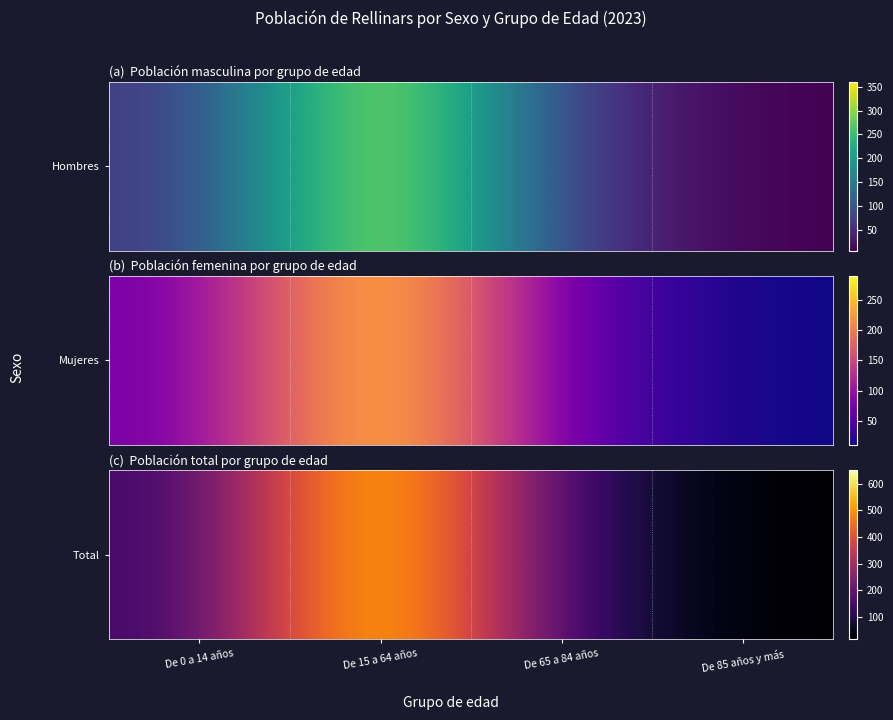

Rank the categories by value from highest to lowest.

De 15 a 64 años, De 0 a 14 años, De 65 a 84 años, De 85 años y más